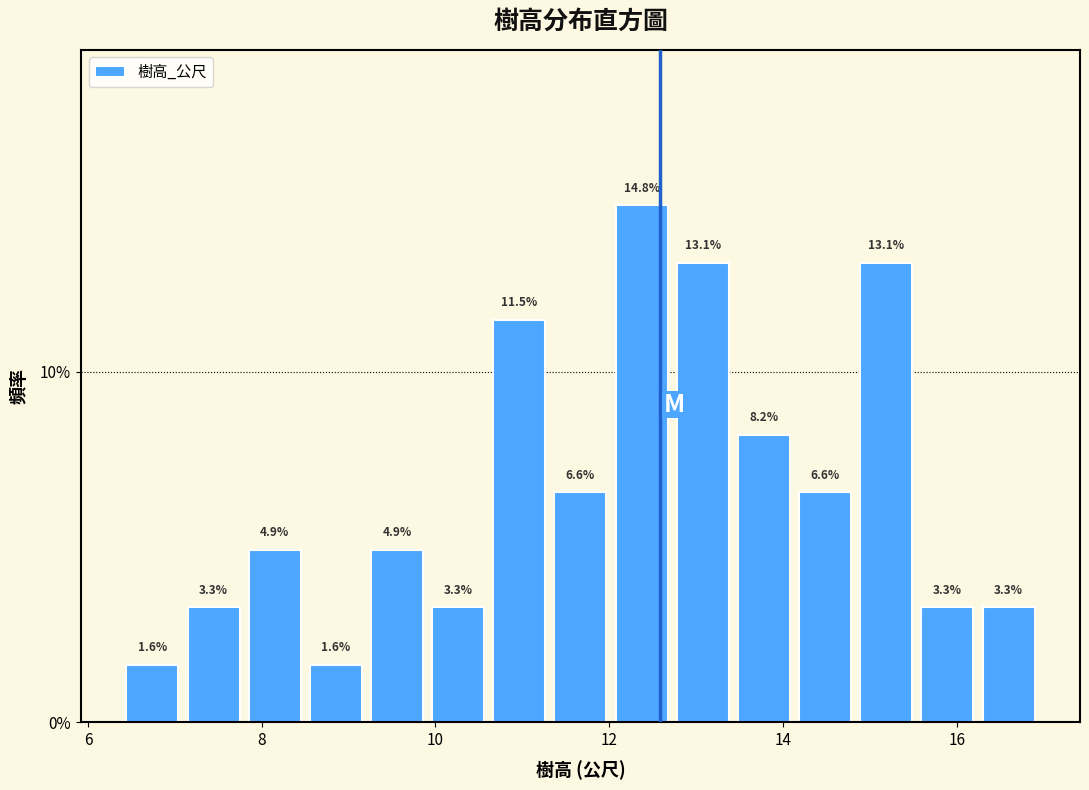

Around what value on the x-axis is the tallest bar? Give the approximate position of its centre, as read against the axis.

12.4